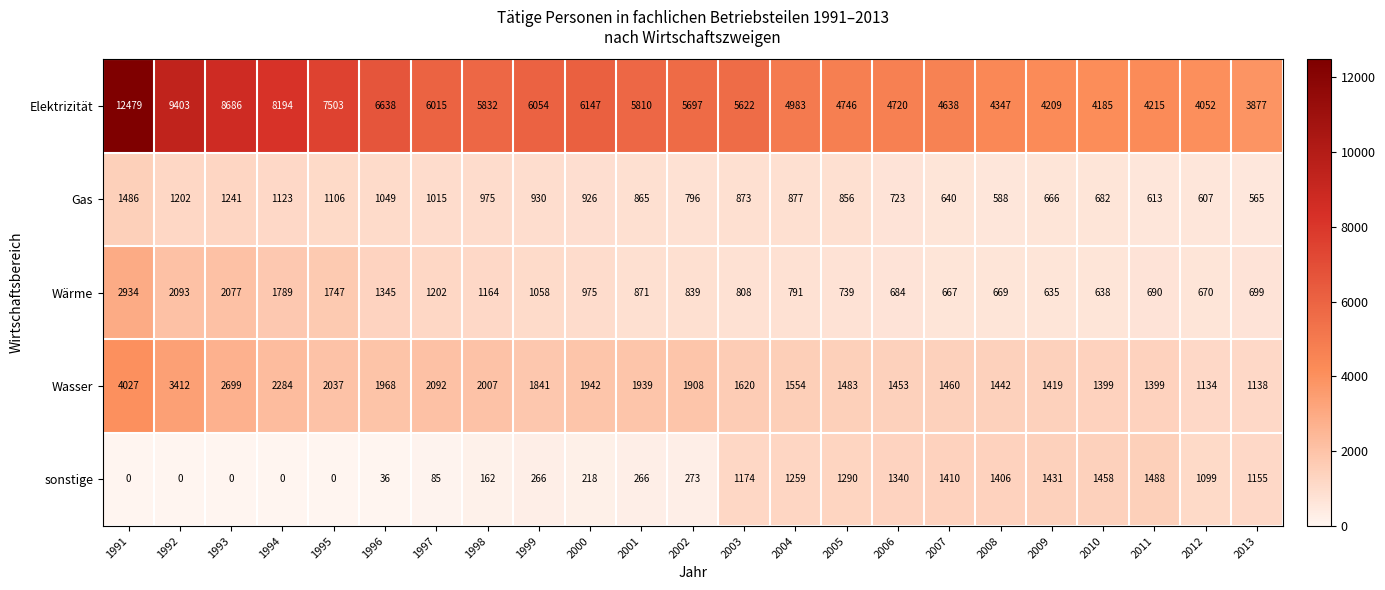

What is the sum of the Gas values at 2002 and 1995?

1902